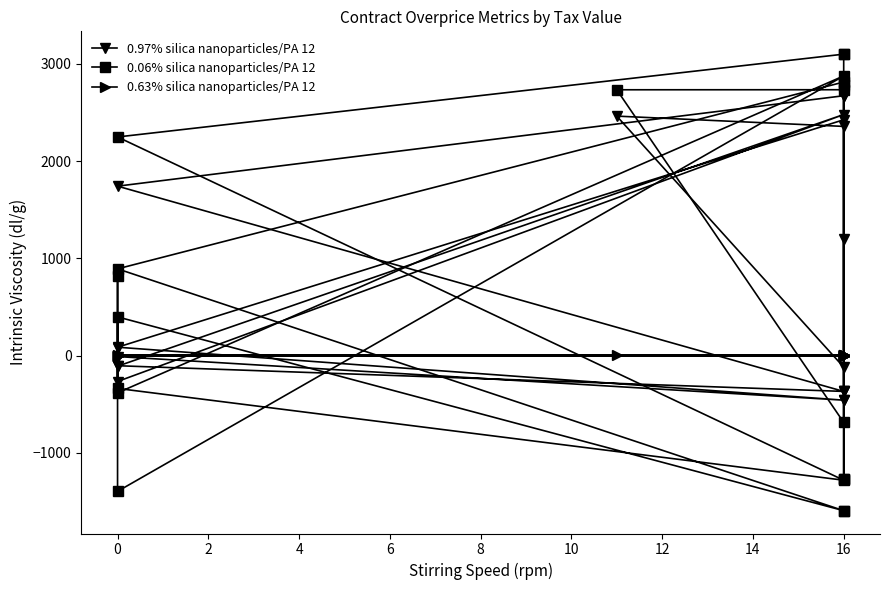

In 0.06% silica nanoparticles/PA 12, how many points are higher than both neighbors (excluding endpoints)?

4